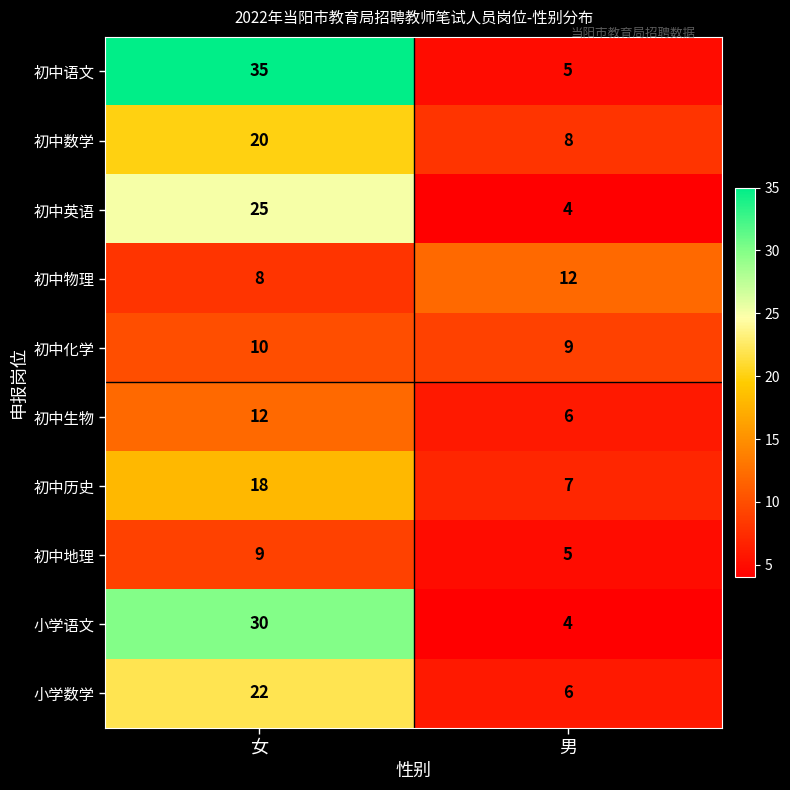

What is the smallest value displayed?

4